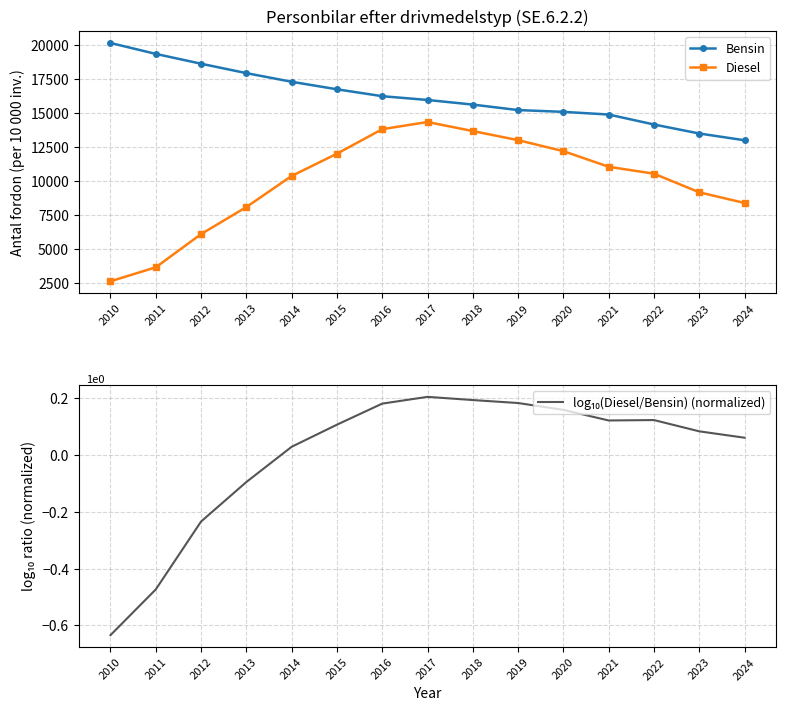

What is the value of the Diesel point at the 5th from the left?

10384